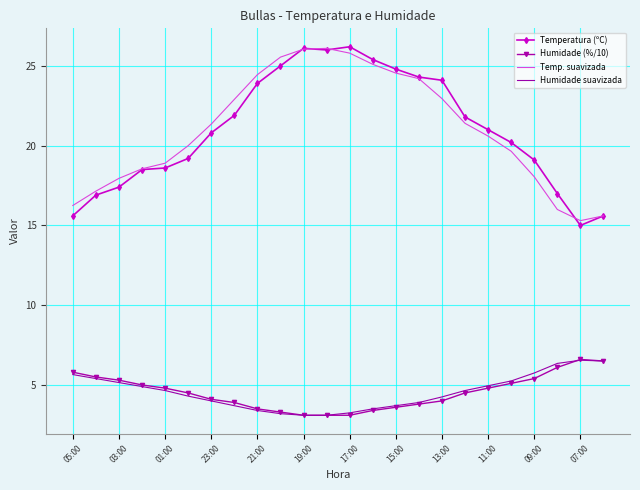

How many interior local valleys does the Temp. suavizada series have?

1